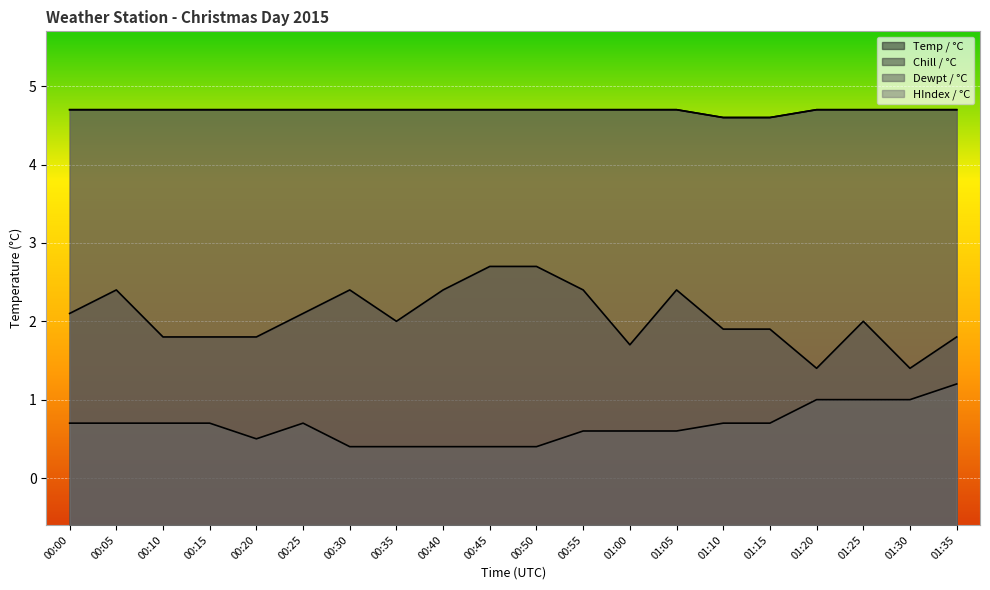

How many data points in Chill / °C are above 2?

9